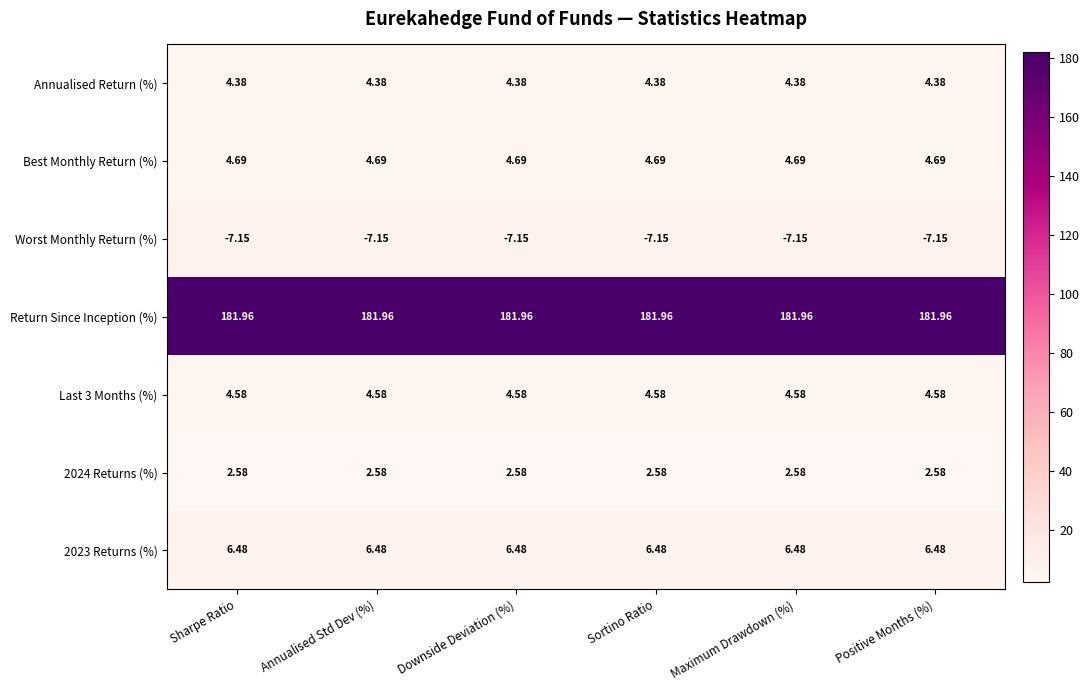

Which series has the largest total across all categories?

Return Since Inception (%)